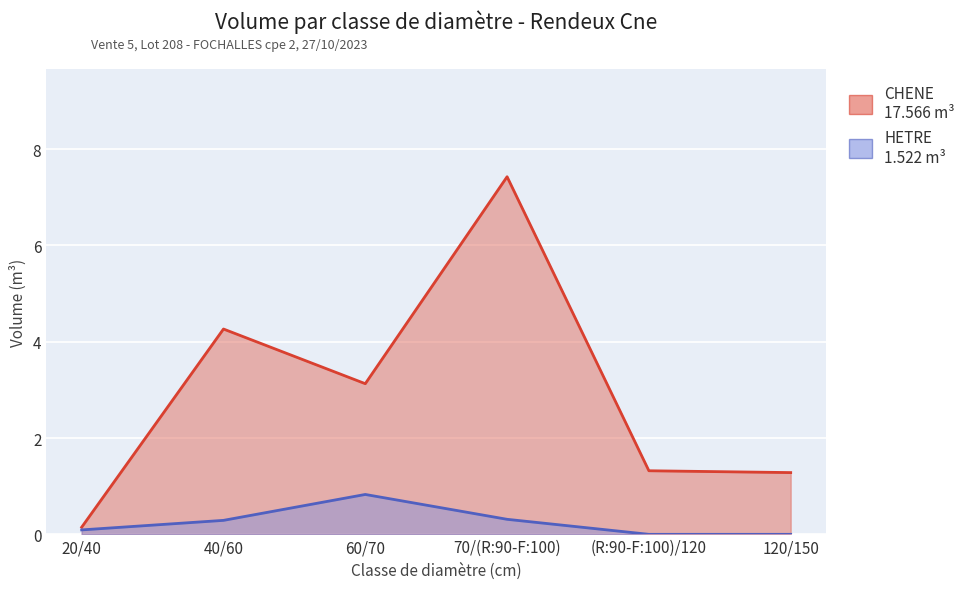

What is the greatest value displayed?

7.4